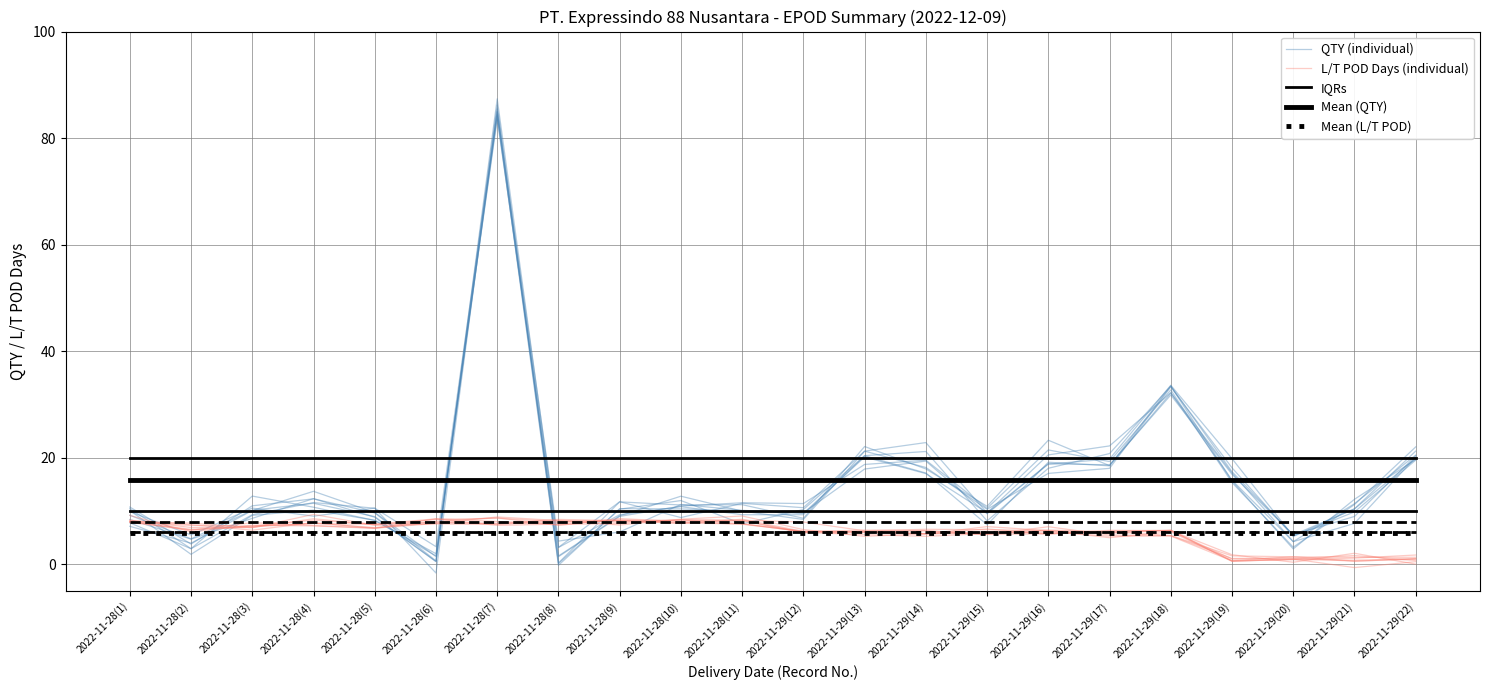

What is the difference between the maximum and minimum values in the L/T POD Days (individual) series?

8.8